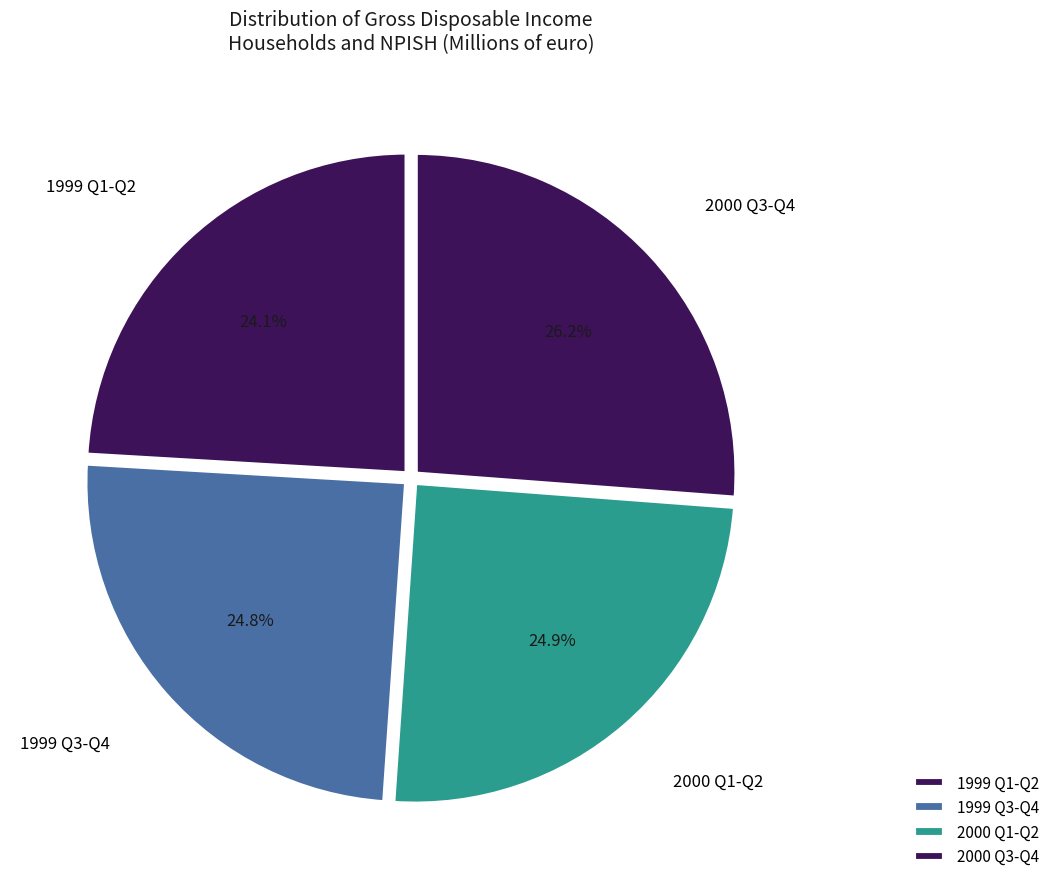

Approximately how many times larger is the value at 1999 Q1-Q2 compared to 1999 Q3-Q4?

1.0